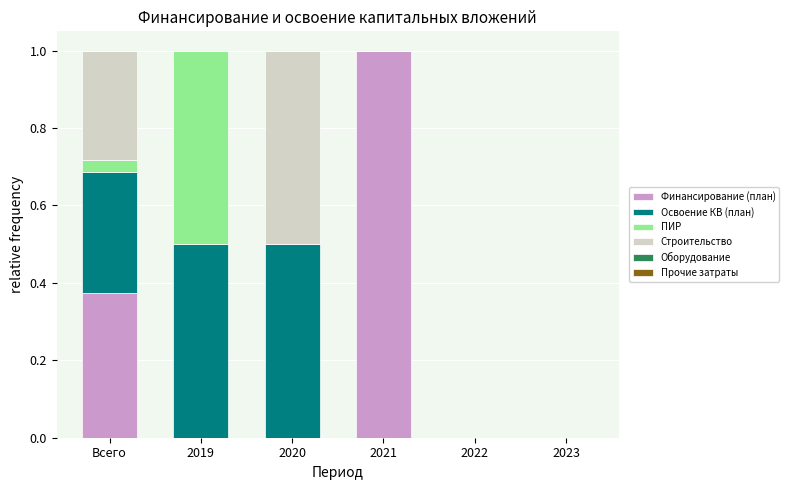

The value of Финансирование (план) at 2023 is 0.0. True or false?

True